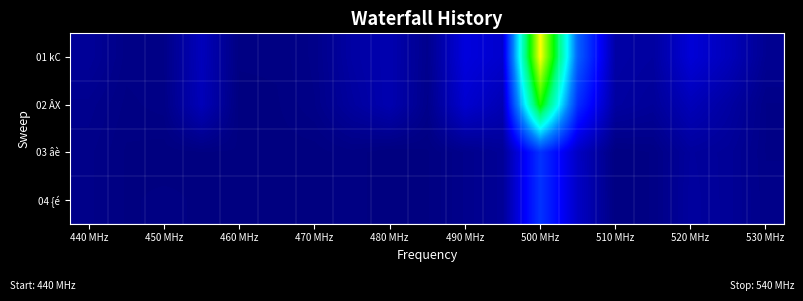

How many series are shown in this chart?

4